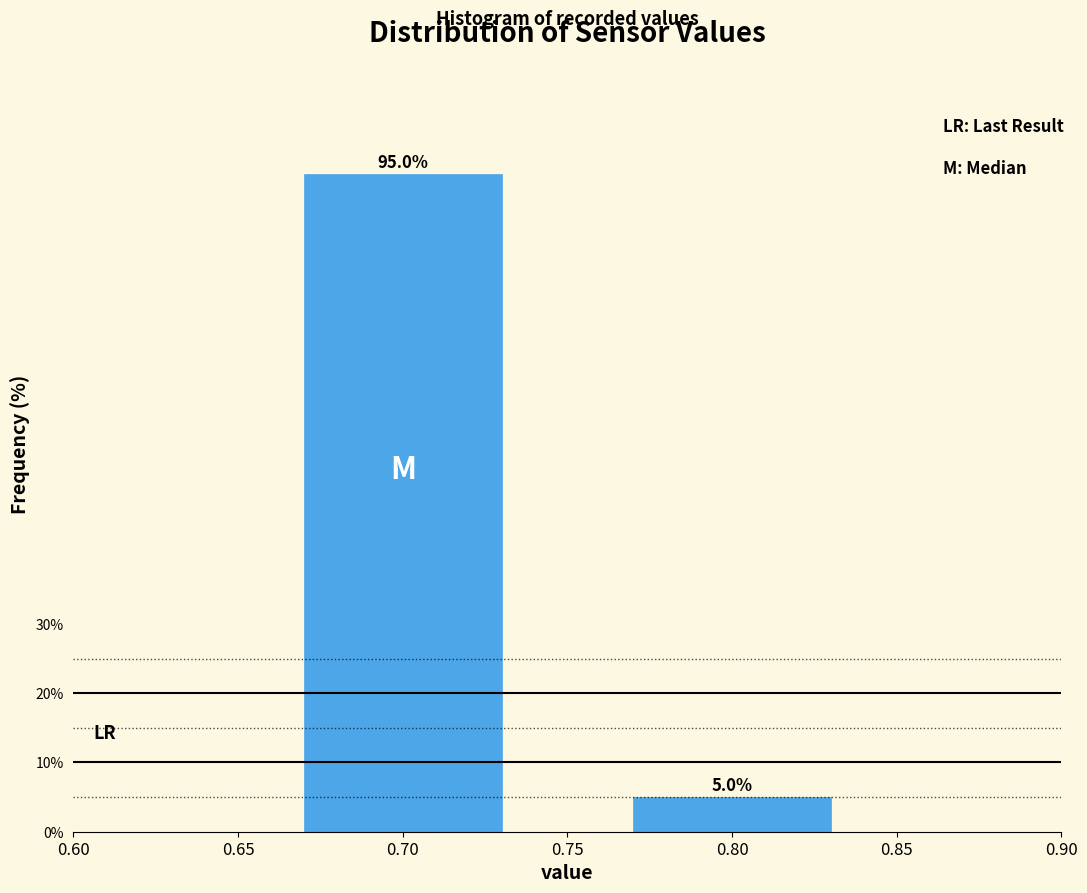

Reading left to right, list all the values displayed in this chart.

95	5